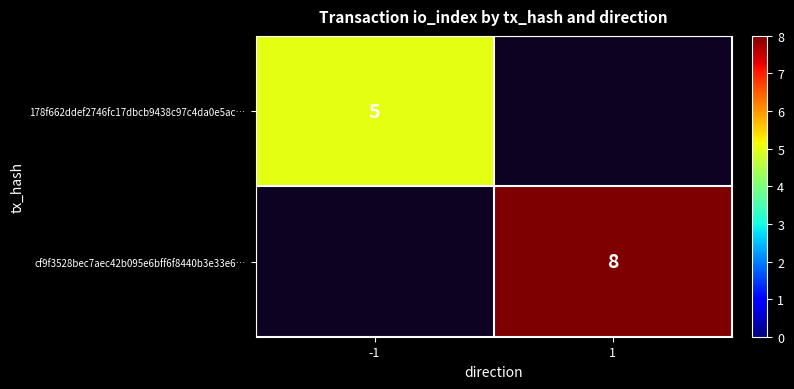

The value of 178f662ddef2746fc17dbcb9438c97c4da0e5ac… at -1 is 2. True or false?

False